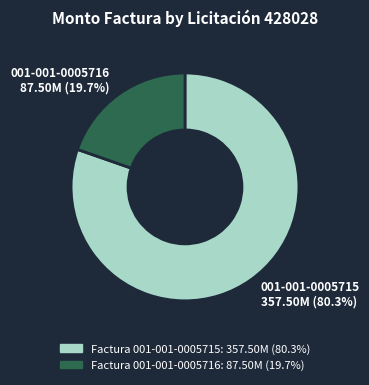

Is it true that Factura 001-001-0005715 is 87% of the pie?

False